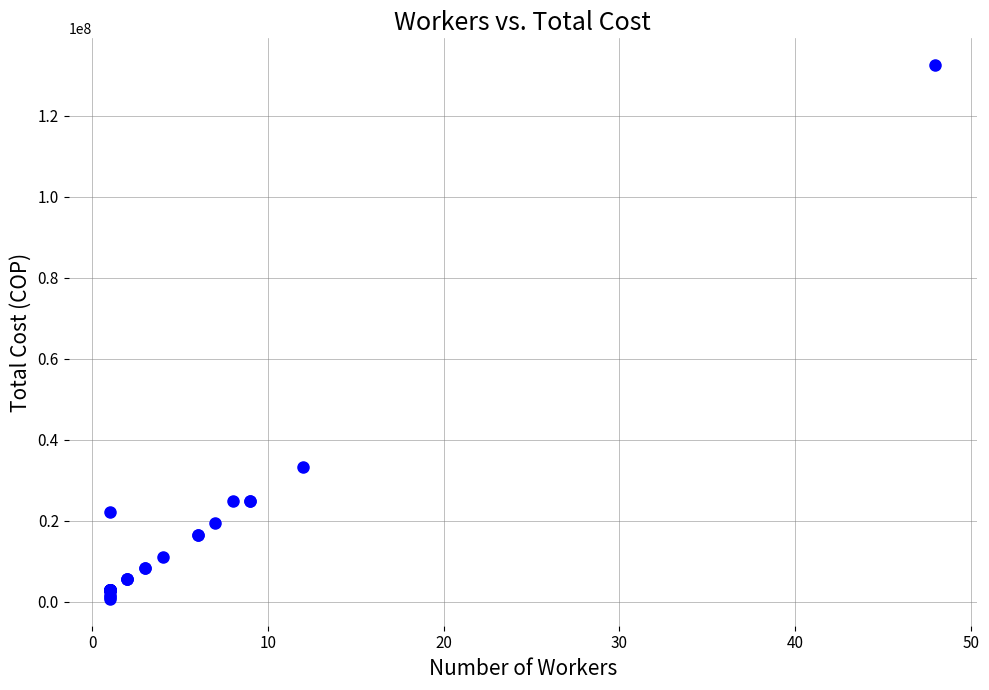

What Y value in the scatter plot is closest to 66571908?

33124930.4